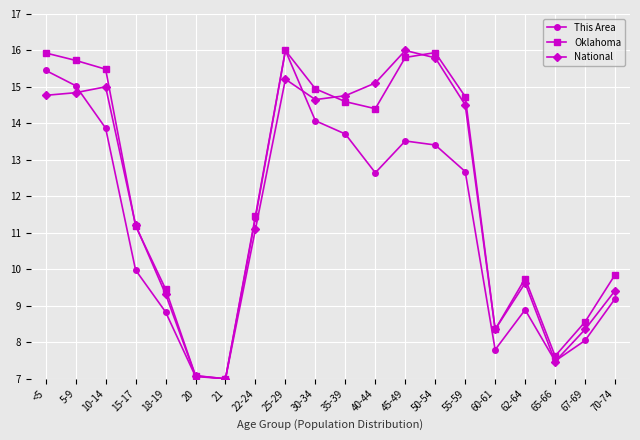

How many data points does each series have?

20